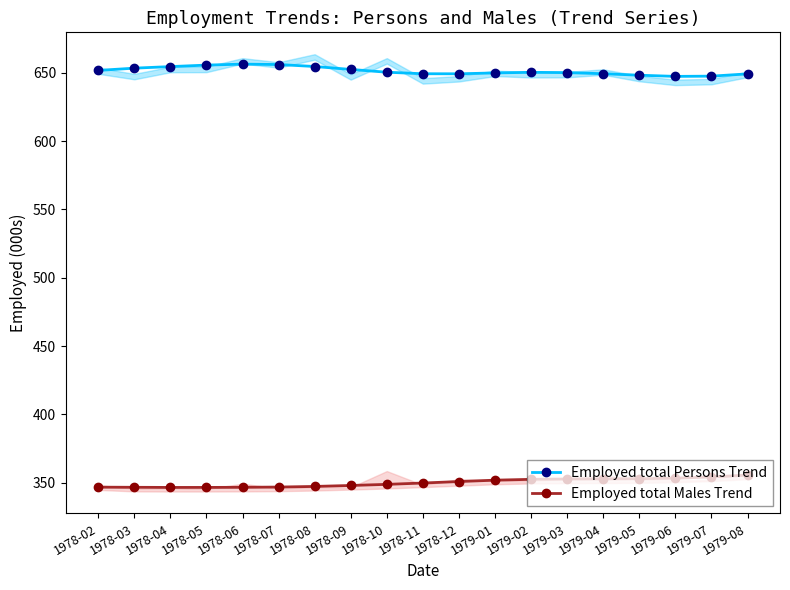

Between 1978-02 and 1978-12, which series saw the biggest shift?

Employed total Males Trend